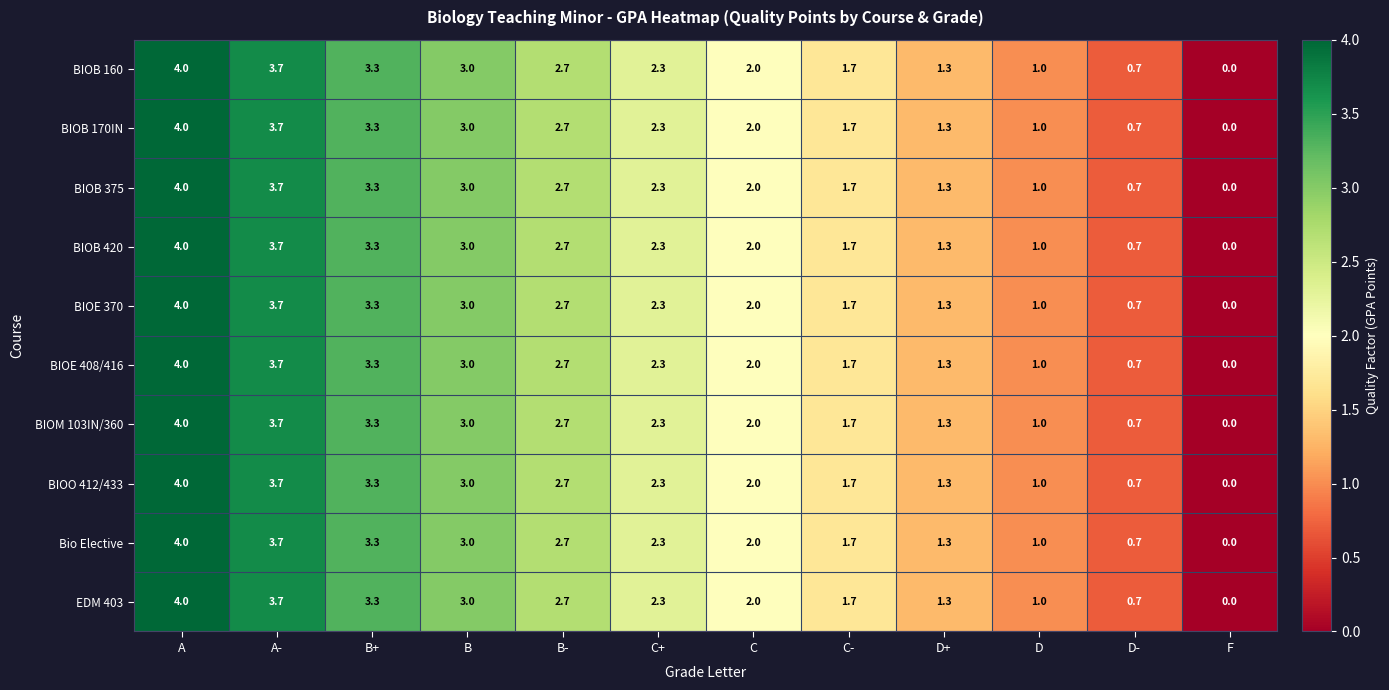

Rank the categories by BIOB 375 value from highest to lowest.

A, A-, B+, B, B-, C+, C, C-, D+, D, D-, F